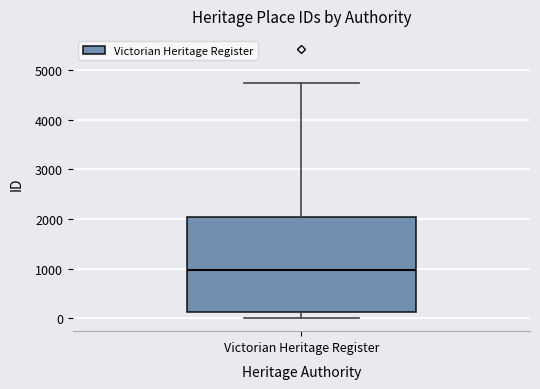

Where does the upper whisker of the box for Victorian Heritage Register end on the y-axis? The values are not printed on the chart, so give them approximately, as read against the axis.

4700